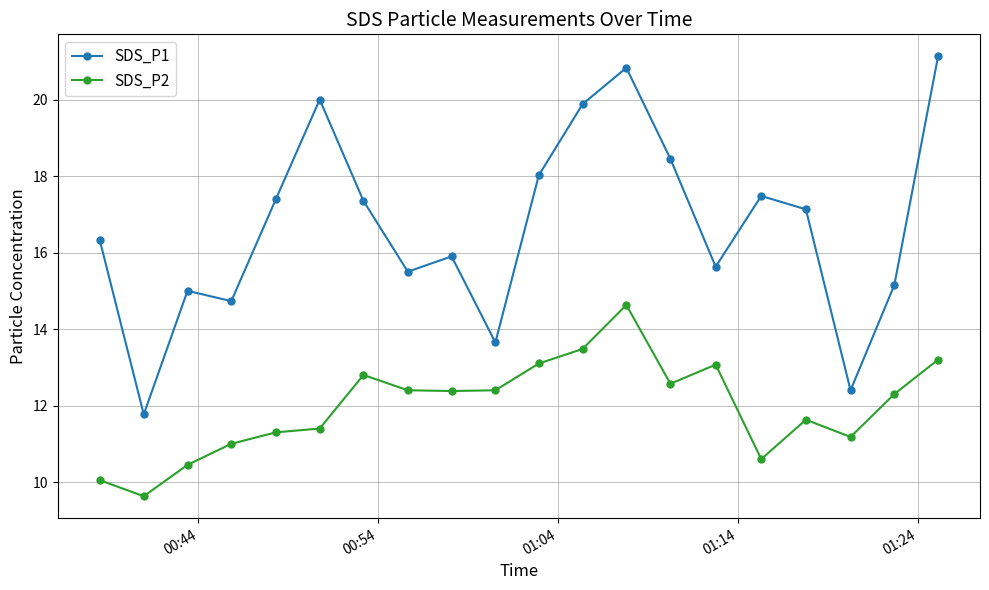

List the series in order of their overall mean, highest first.

SDS_P1, SDS_P2